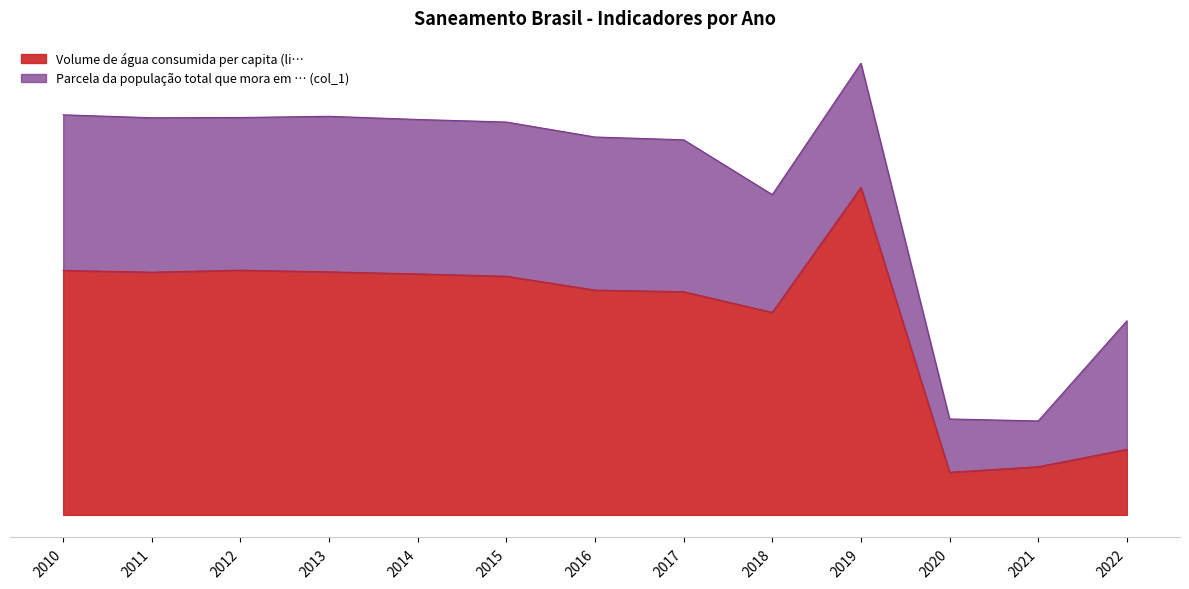

What is the difference between the values at 2013 and 2016?

8.0